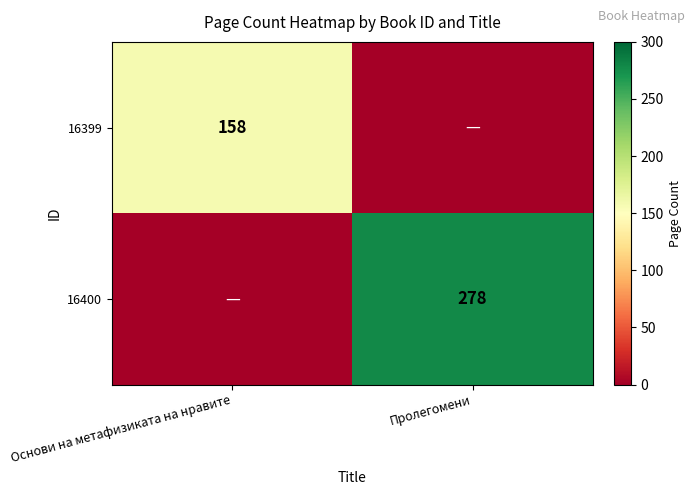

Is the value of 16400 at Пролегомени greater than the value of 16399 at Основи на метафизиката на нравите?

Yes